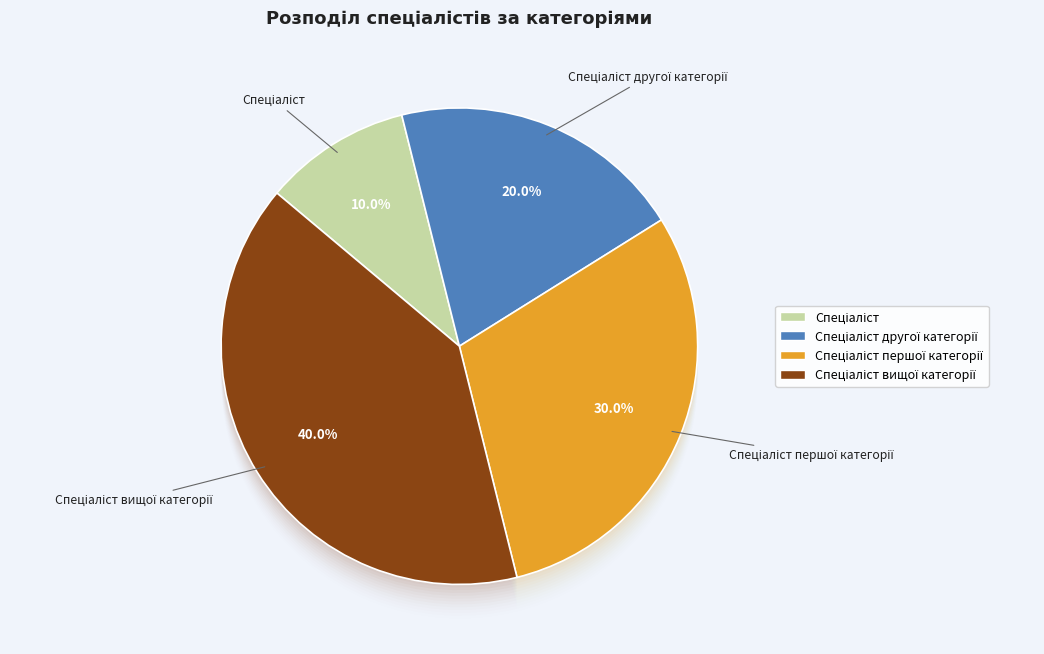

To the nearest percent, what portion does Спеціаліст represent?

10%